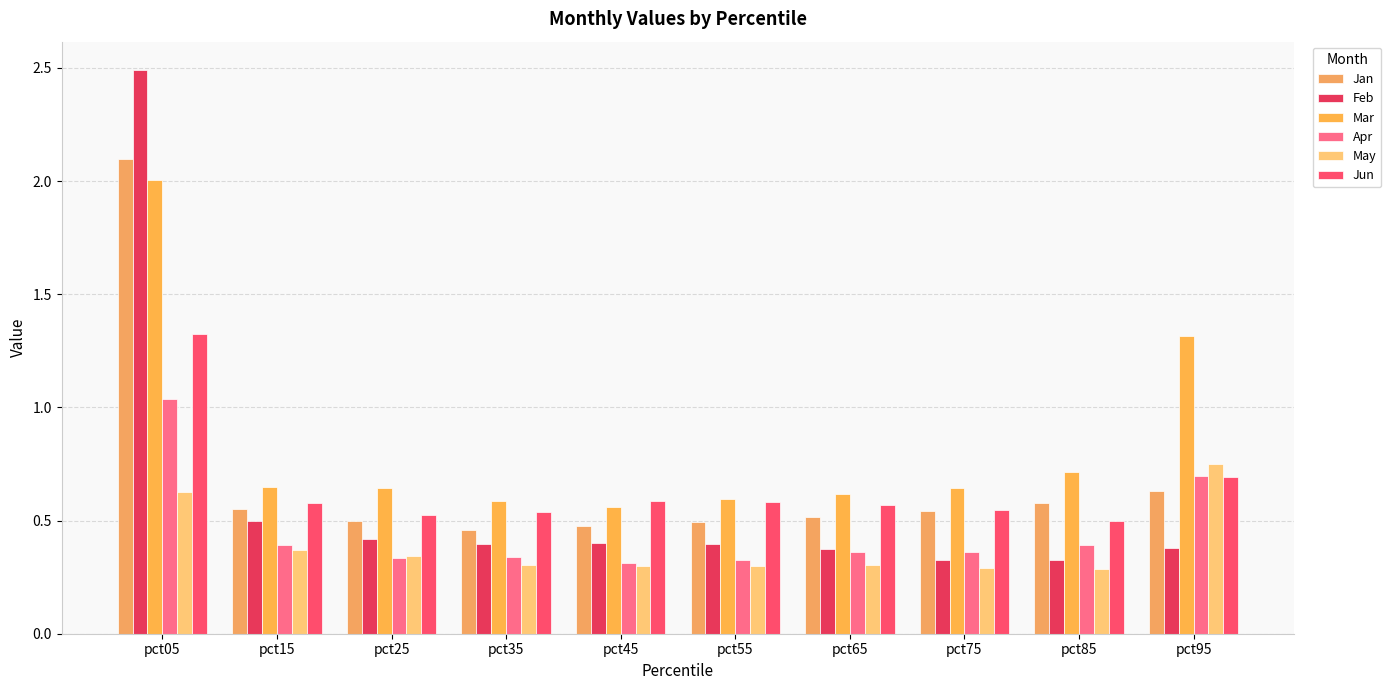

What is the difference between the maximum and minimum values in the Apr series?

0.7